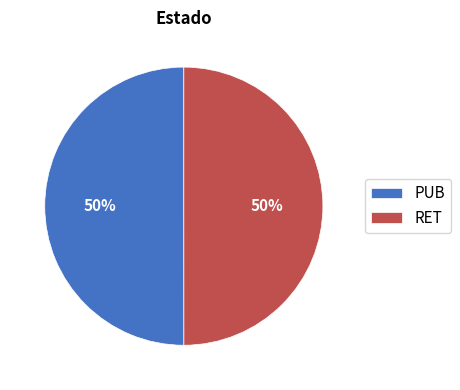

To the nearest percent, what is the combined percentage of RET and PUB?

100%